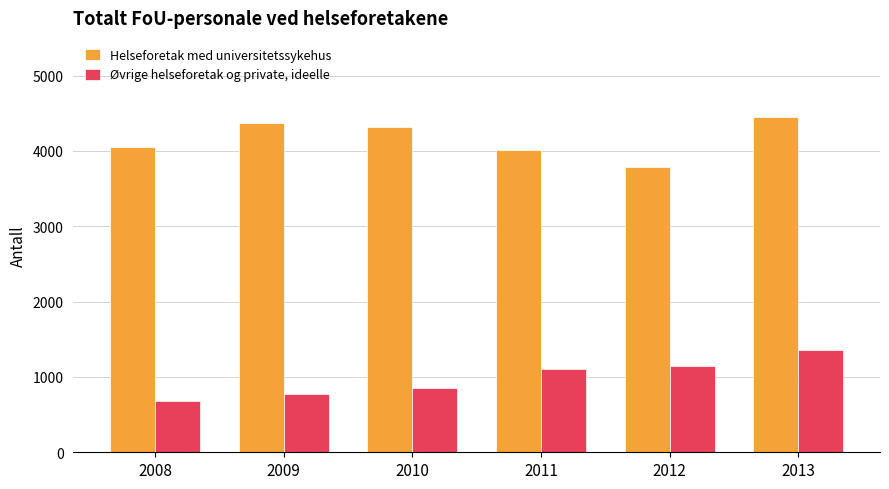

Is it true that Helseforetak med universitetssykehus equals 3790 at 2012?

True